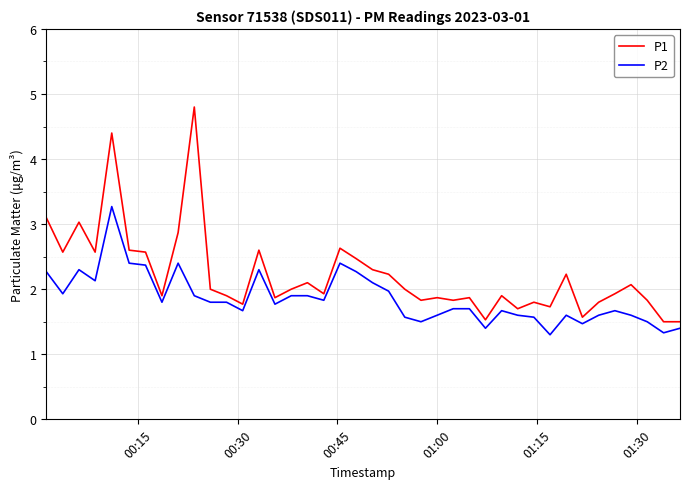

Which series has the largest range (max minus min)?

P1